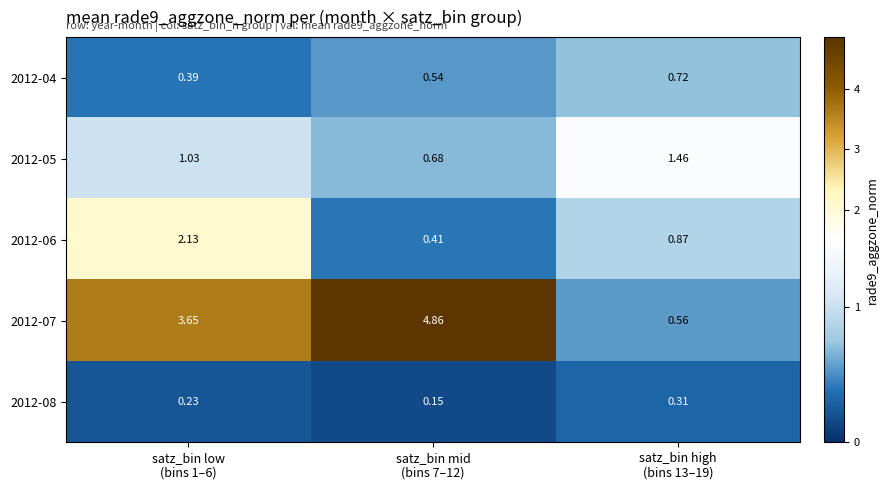

How many categories are shown in the chart?

3